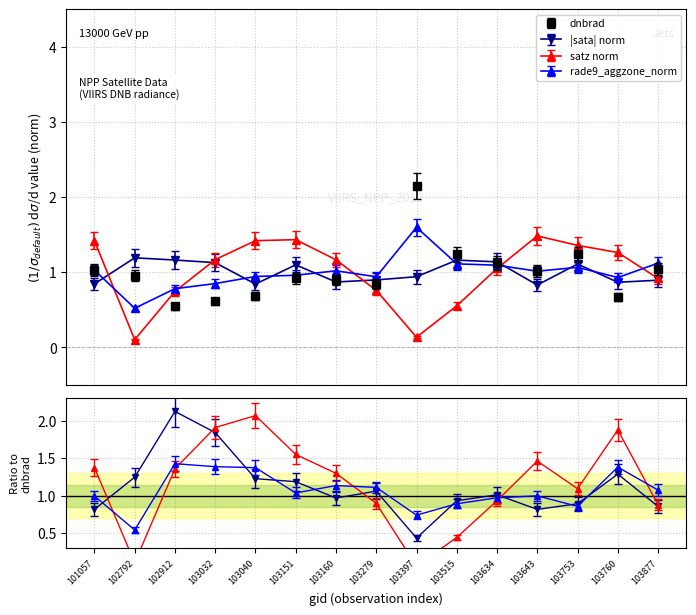

Where is the first local minimum for rade9_aggzone_norm?

102792